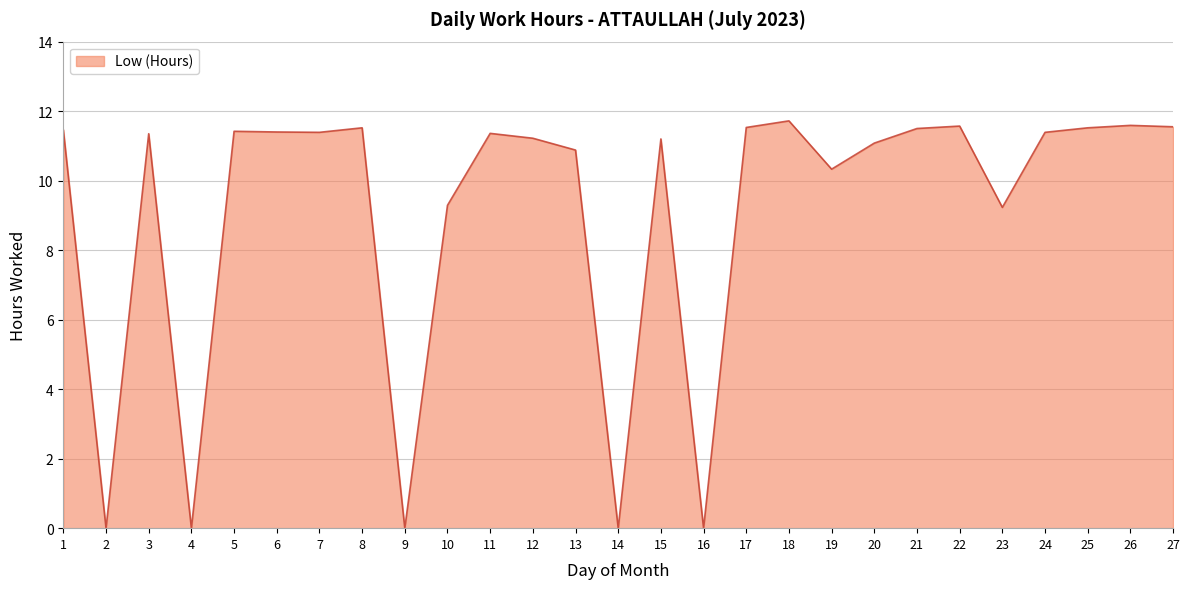

Does the chart display data point markers on the line(s)?

No